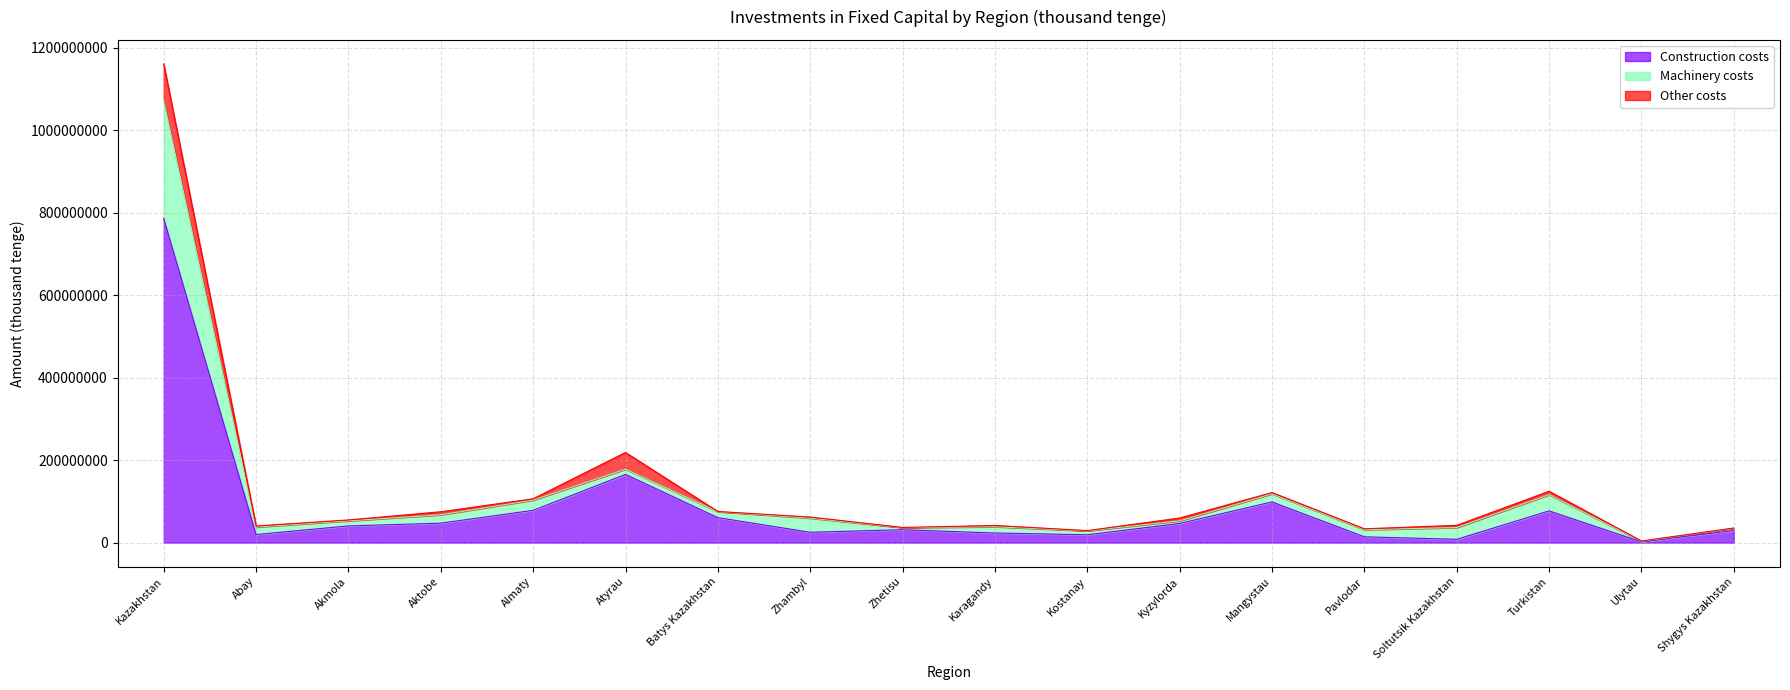

The Construction costs series shows 60636499 at Batys Kazakhstan. True or false?

True